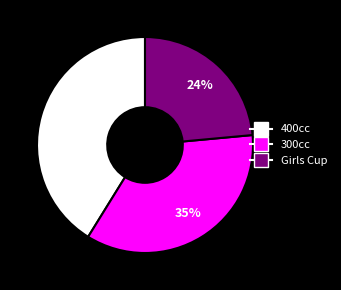

True or false: 300cc accounts for 25% of the total.

False